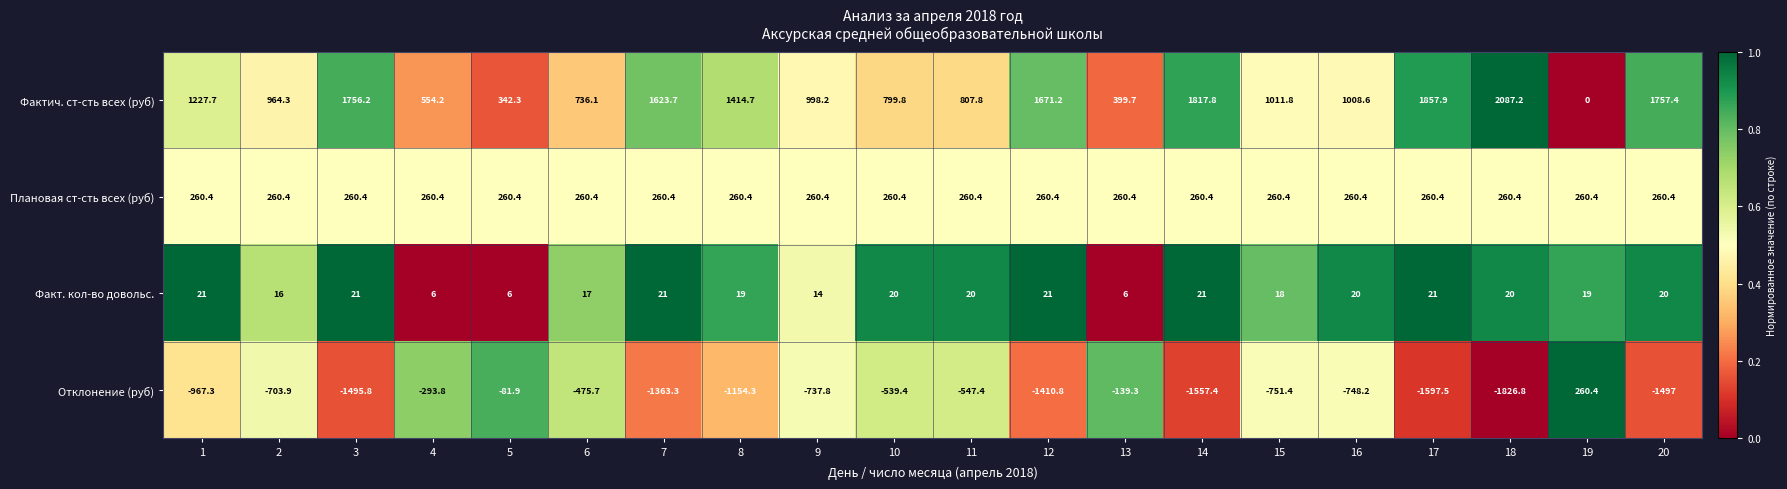

Read the Фактич. ст-сть всех (руб) value at 6.

736.1